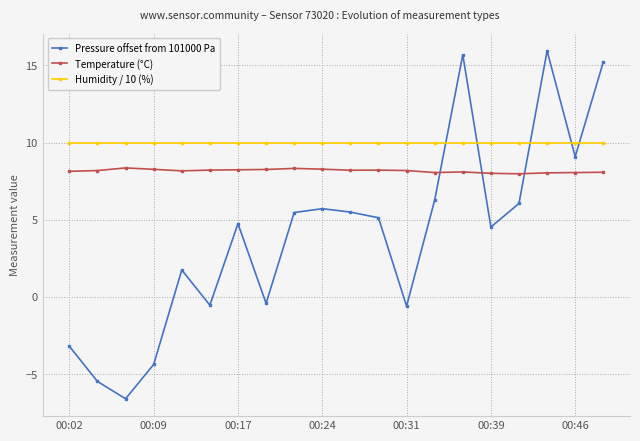

At how many categories does at least one series exceed 12?

3